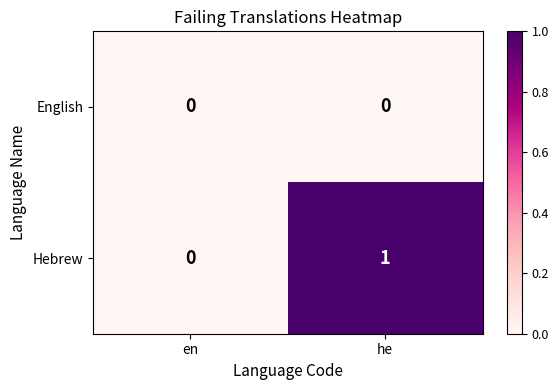

How many categories are shown in the chart?

2